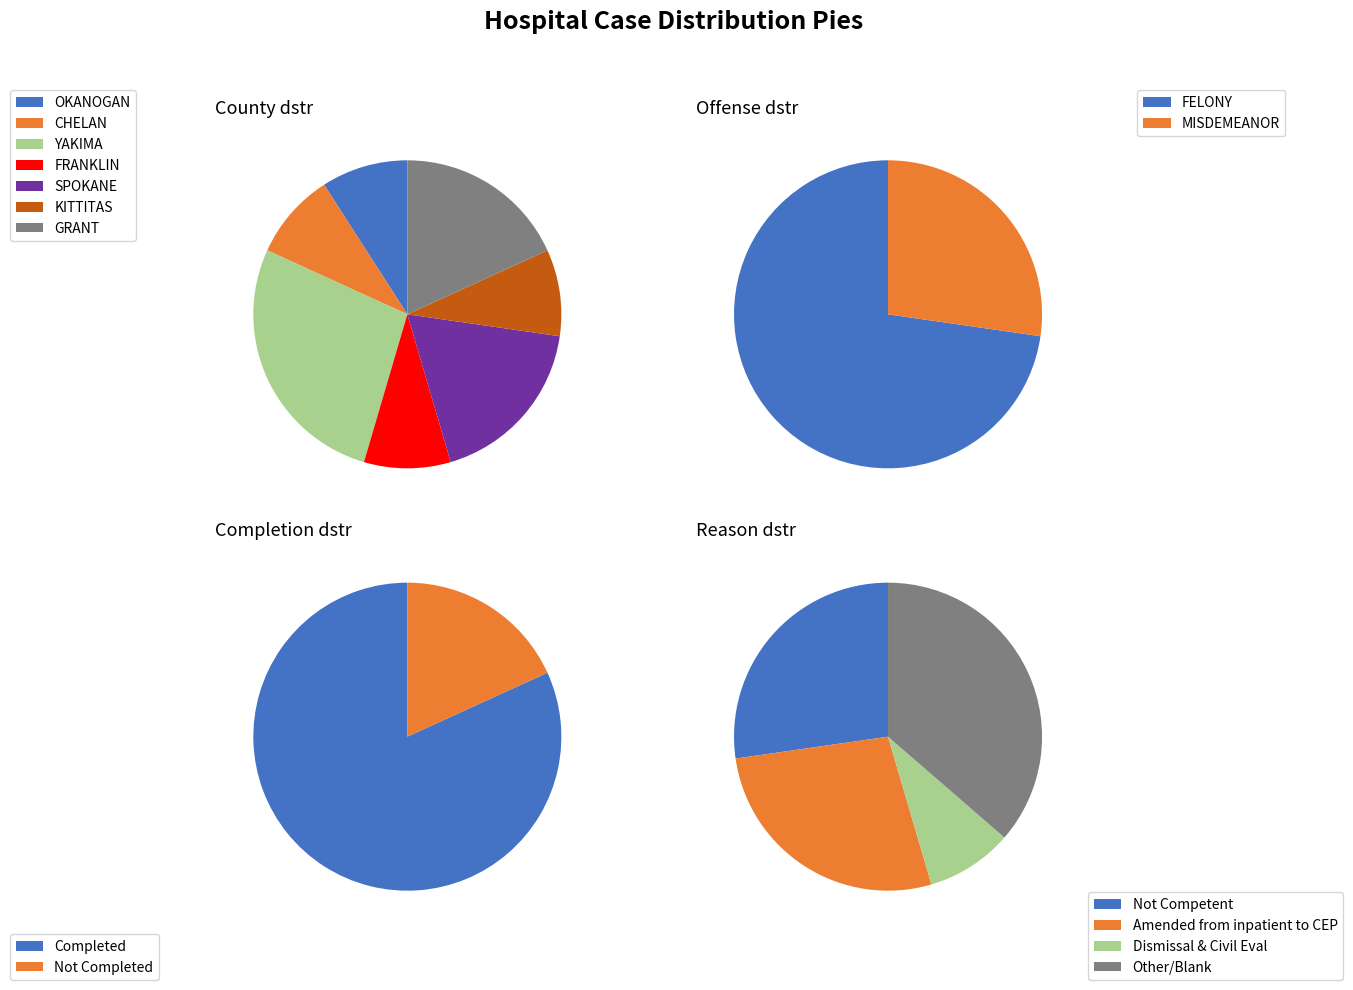

To the nearest percent, what portion does GRANT represent?

18%